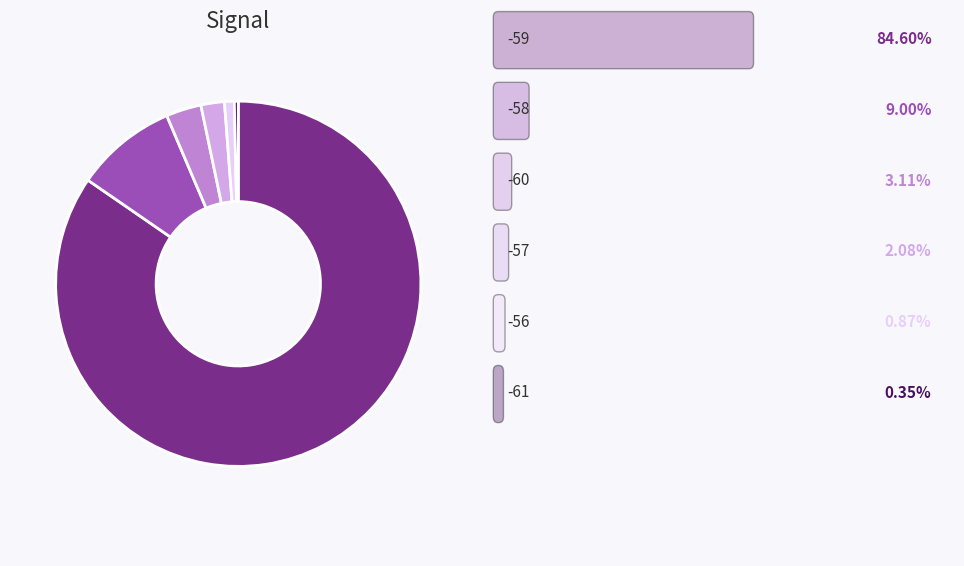

Is there a majority slice in this chart?

Yes